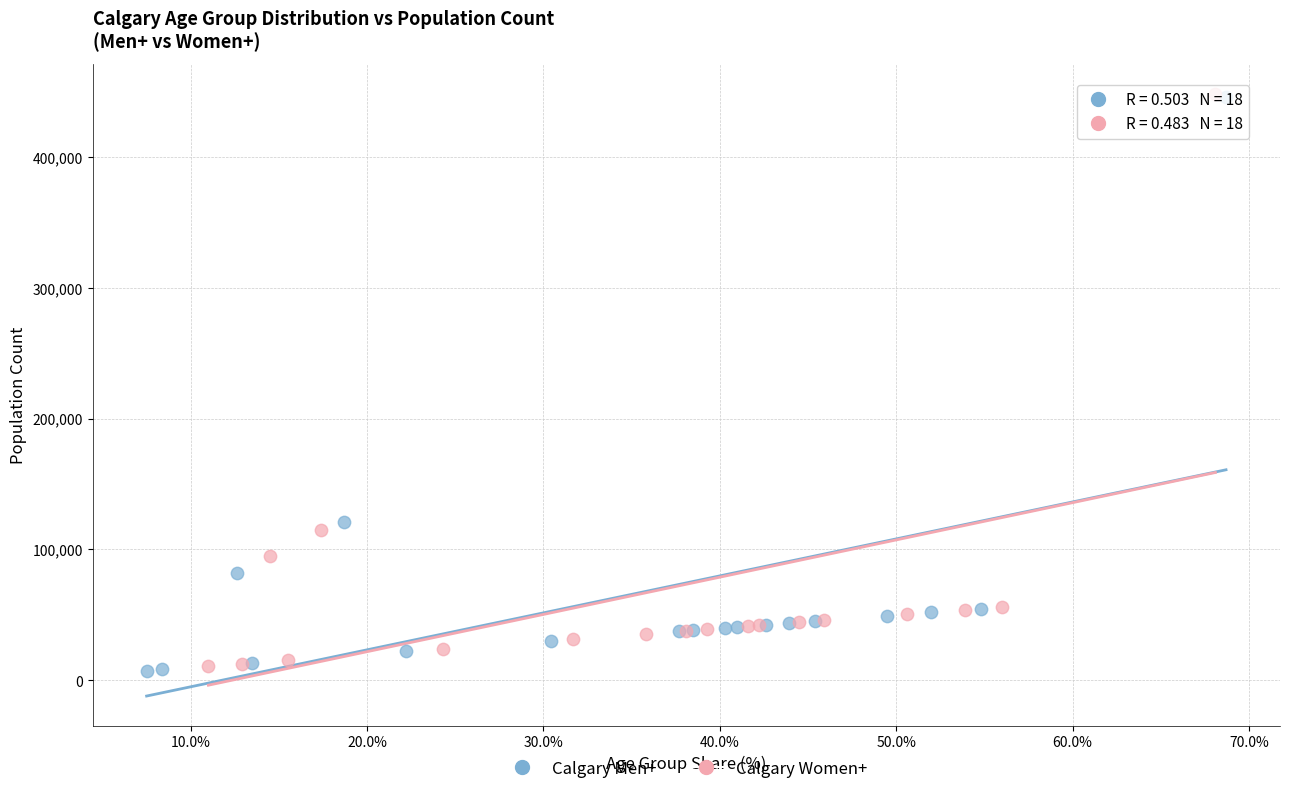

Which series has the widest spread of Y values?

Calgary Men+